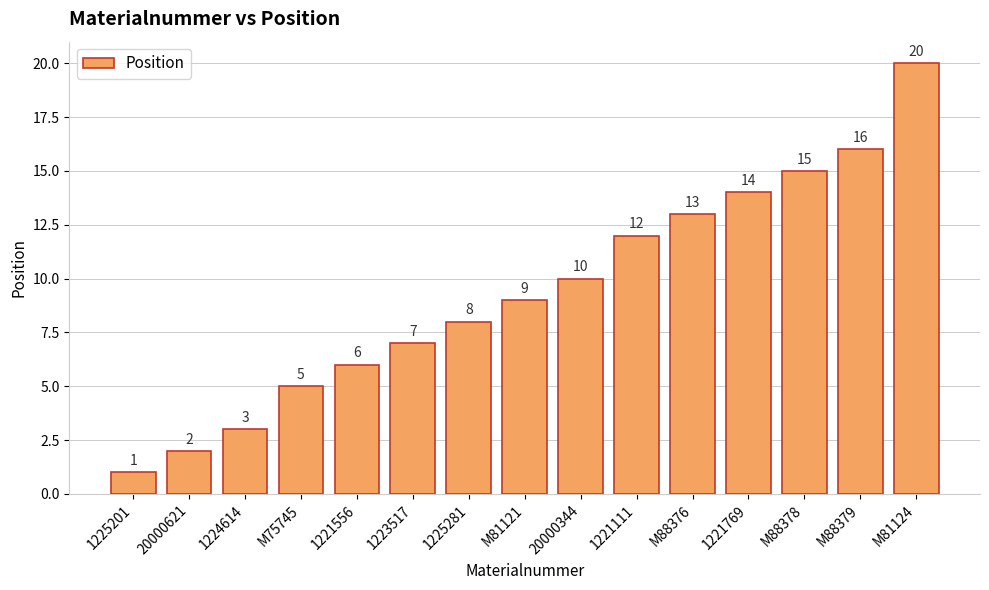

How many data points does each series have?

15